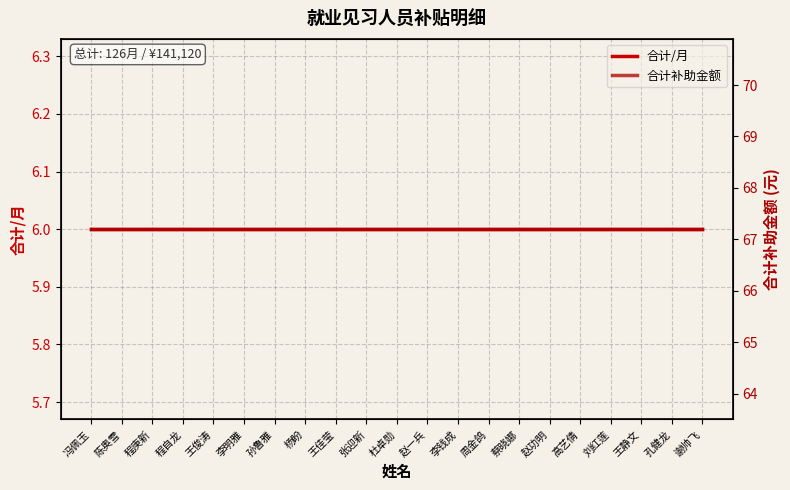

What is the label of the 1st point from the right?

谢帅飞